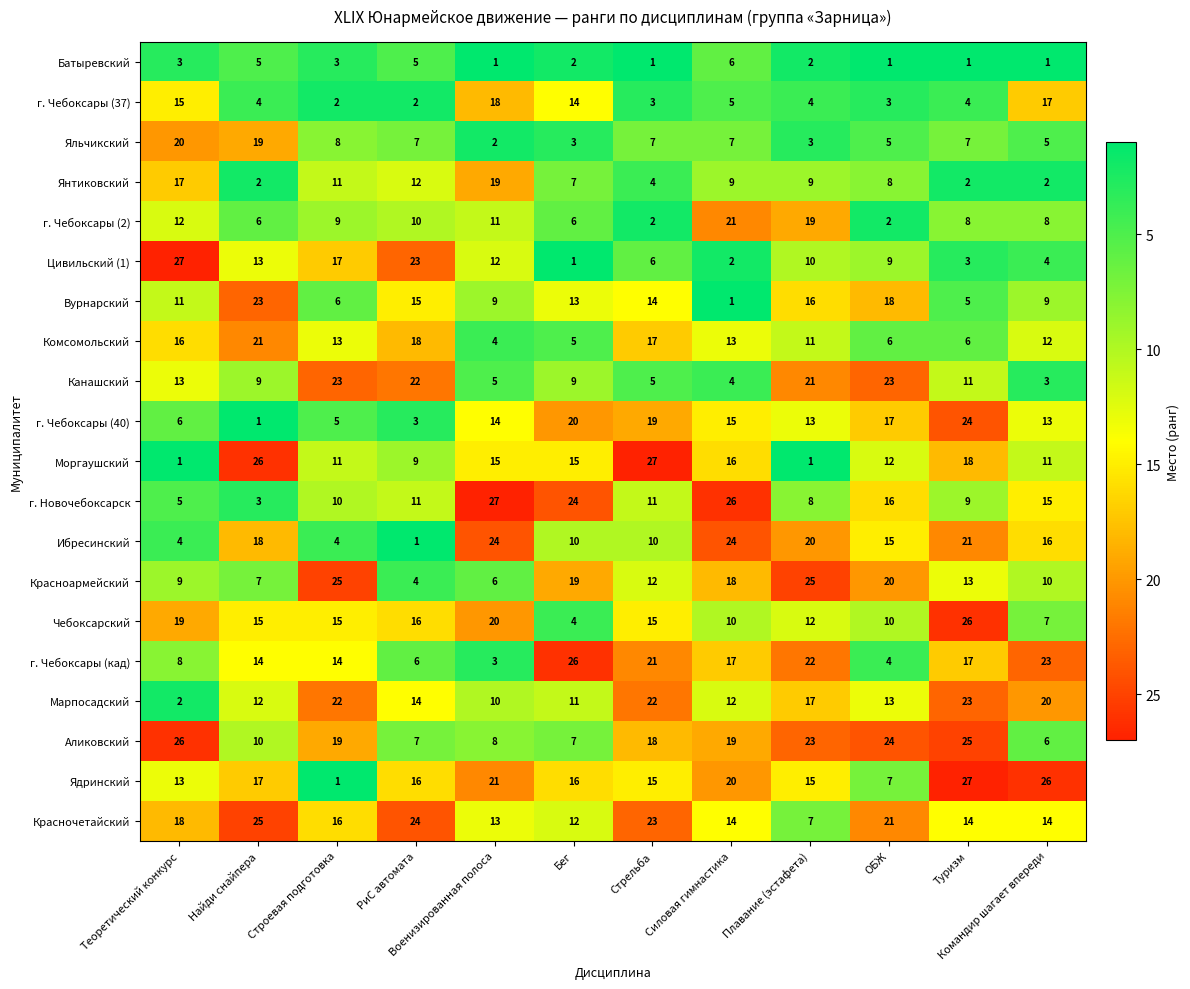

What value does the Яльчикский series have at РиС автомата, to the nearest 10?

10